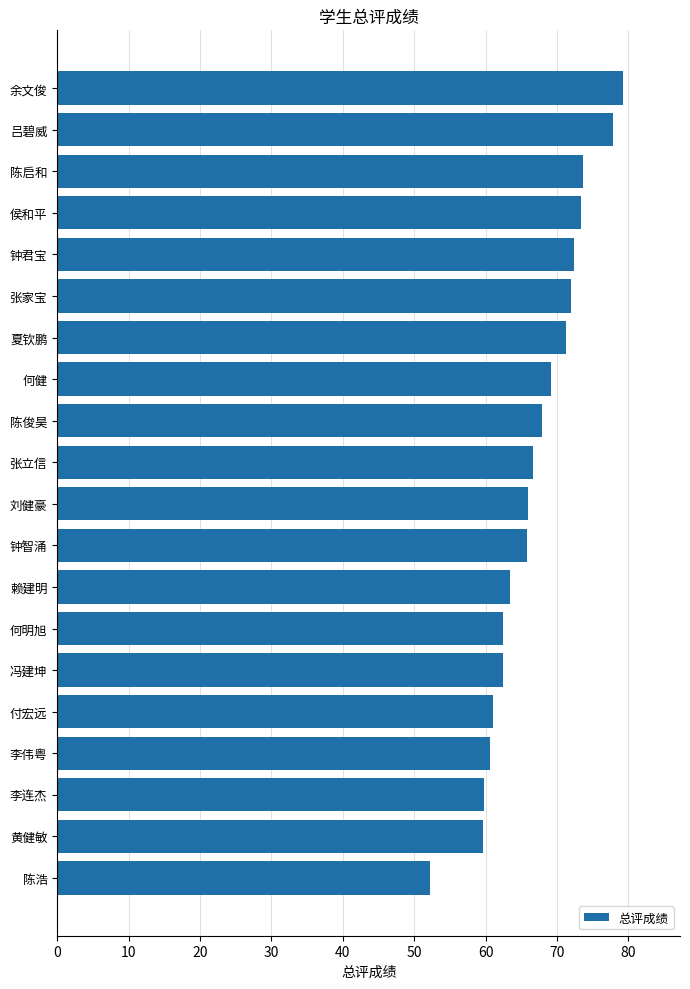

How many categories are shown in the chart?

20